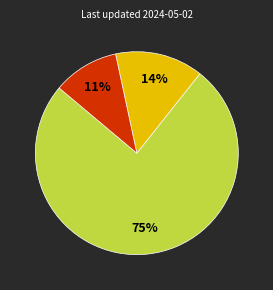

To the nearest percent, what is the average slice percentage?

33%